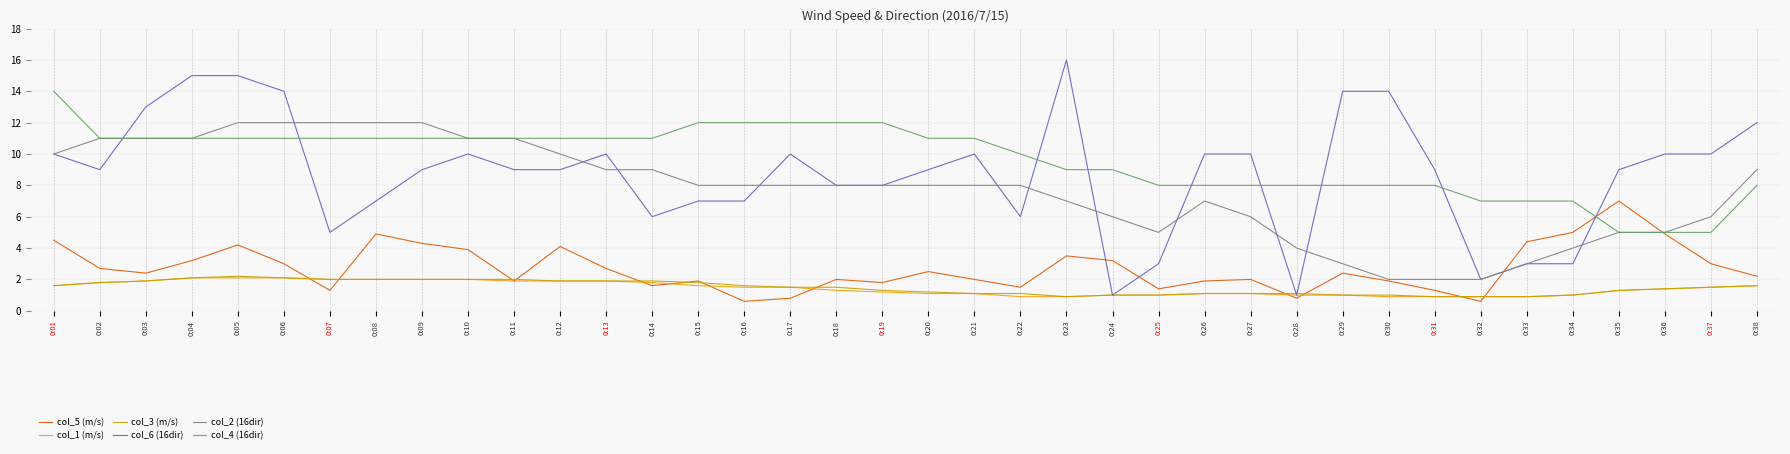

What is the approximate value of col_4 (16dir) at 0:13?

11.0